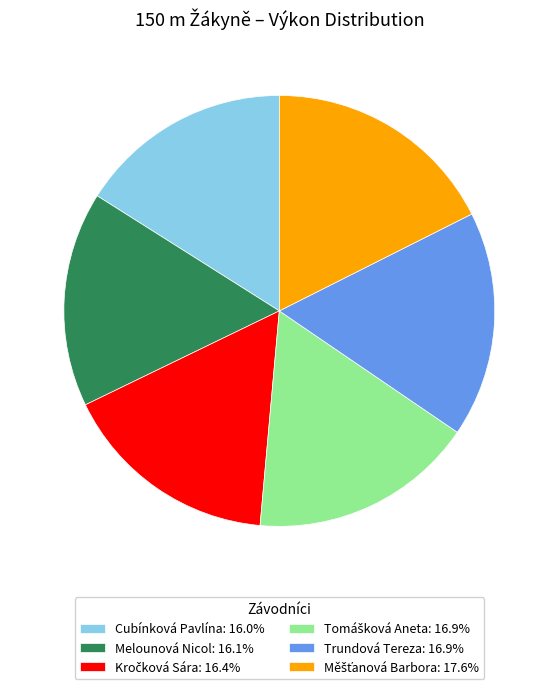

How many slices are in this pie chart?

6